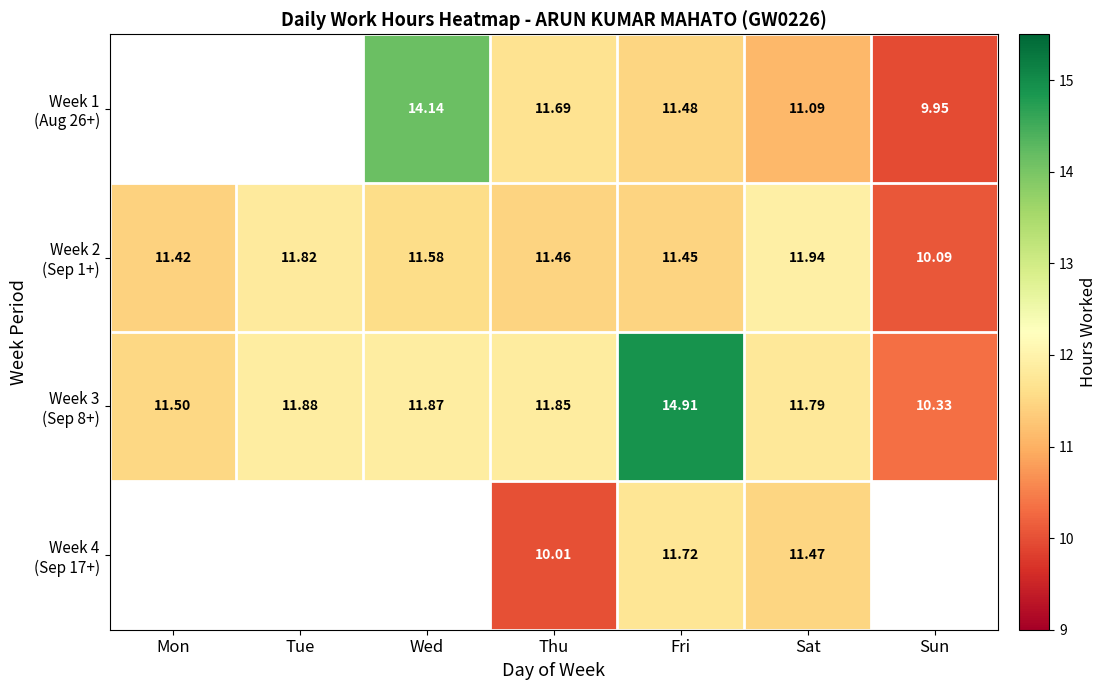

What is the greatest value displayed?

14.9